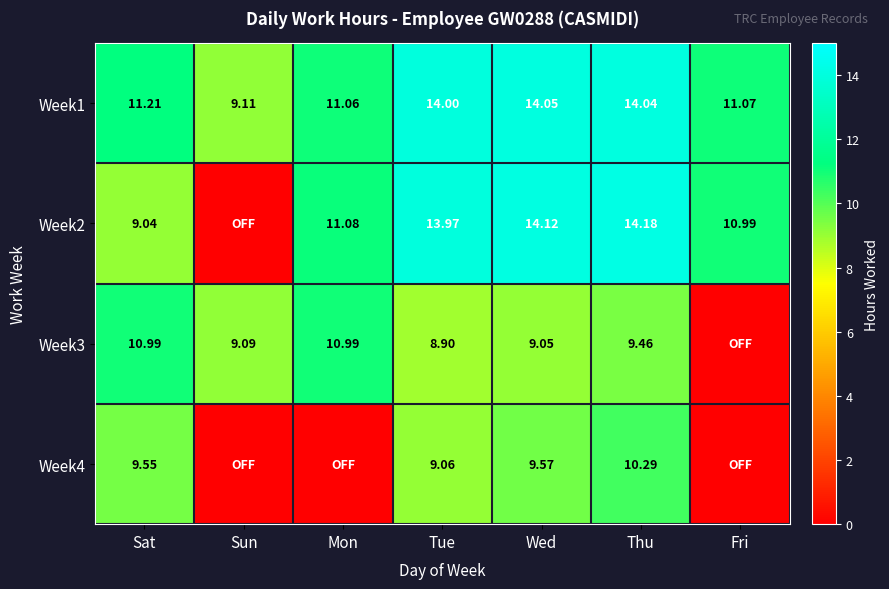

Is the value of Week2 at Sat greater than the value of Week4 at Wed?

No